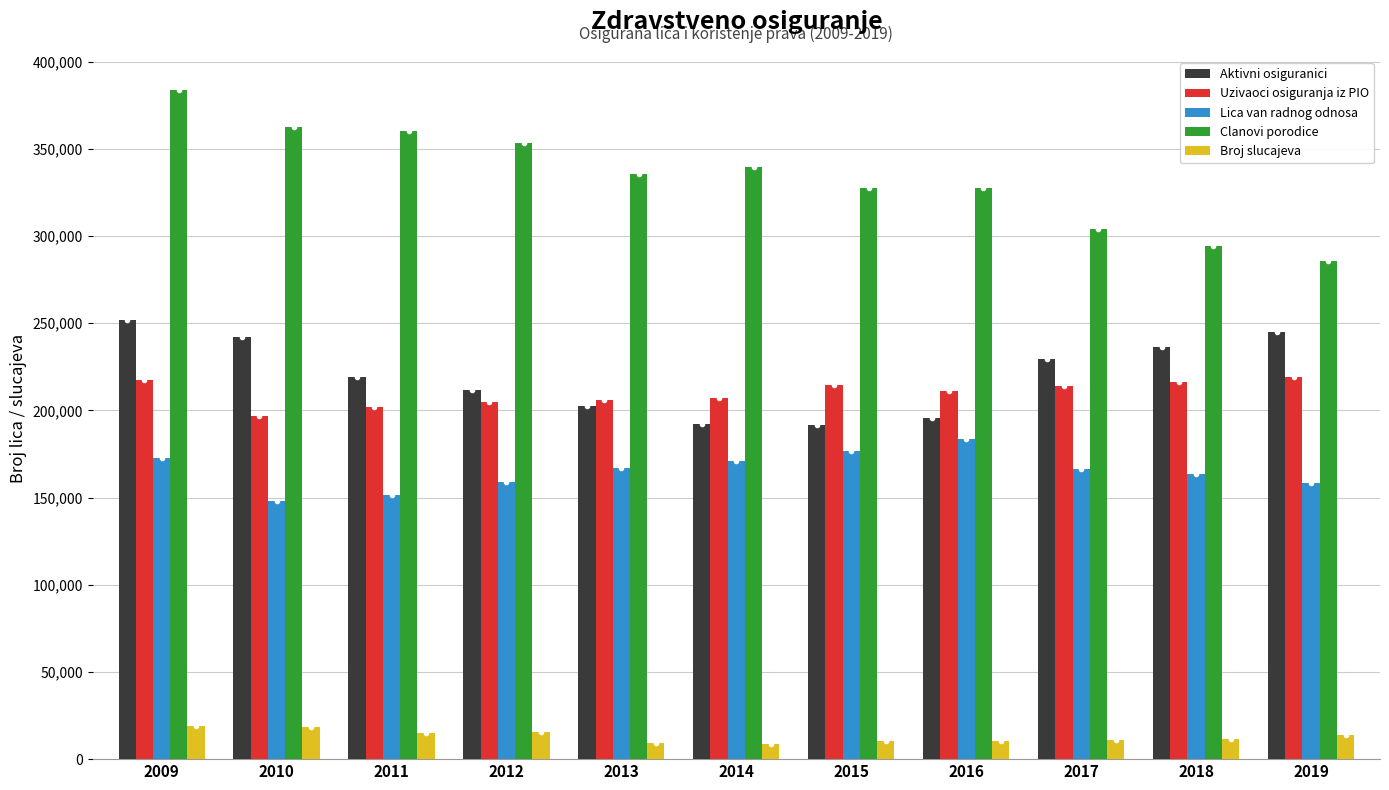

What is the spread (max minus min) of values at 2009?

364384